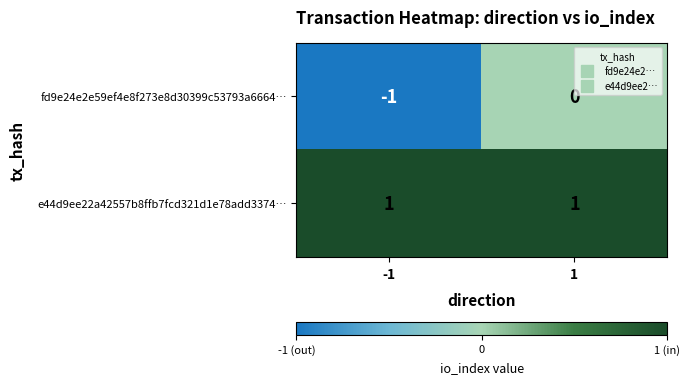

The value of fd9e24e2e59ef4e8f273e8d30399c53793a6664… at 1 is 0. True or false?

True